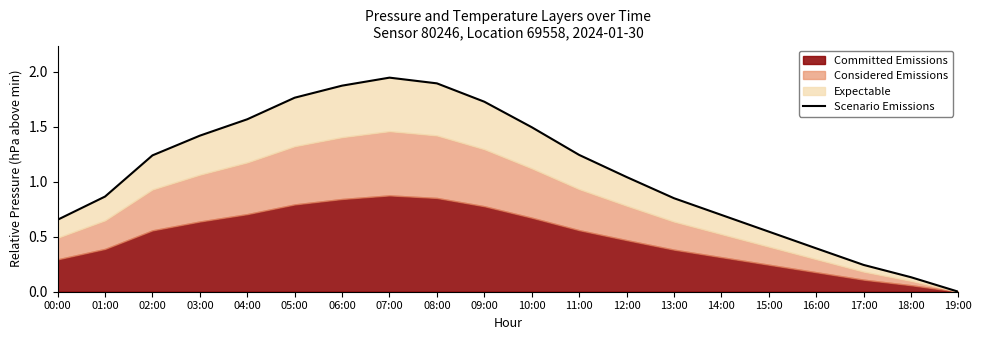

Where is the data nearest to the value 0?

19:00